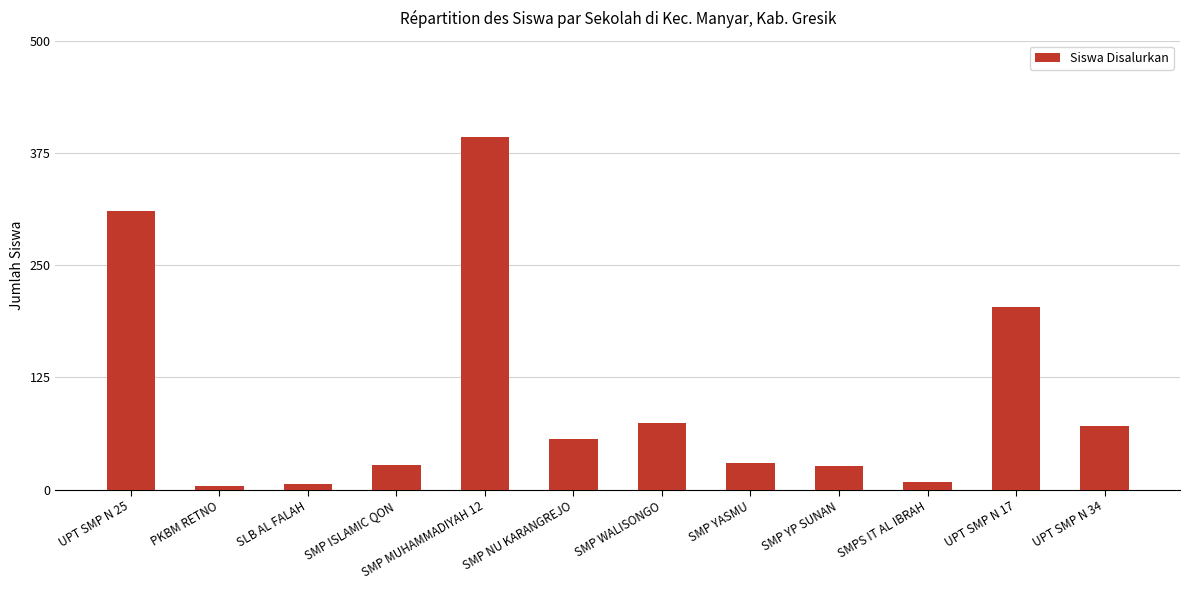

What is the label of the 2nd bar from the left?

PKBM RETNO